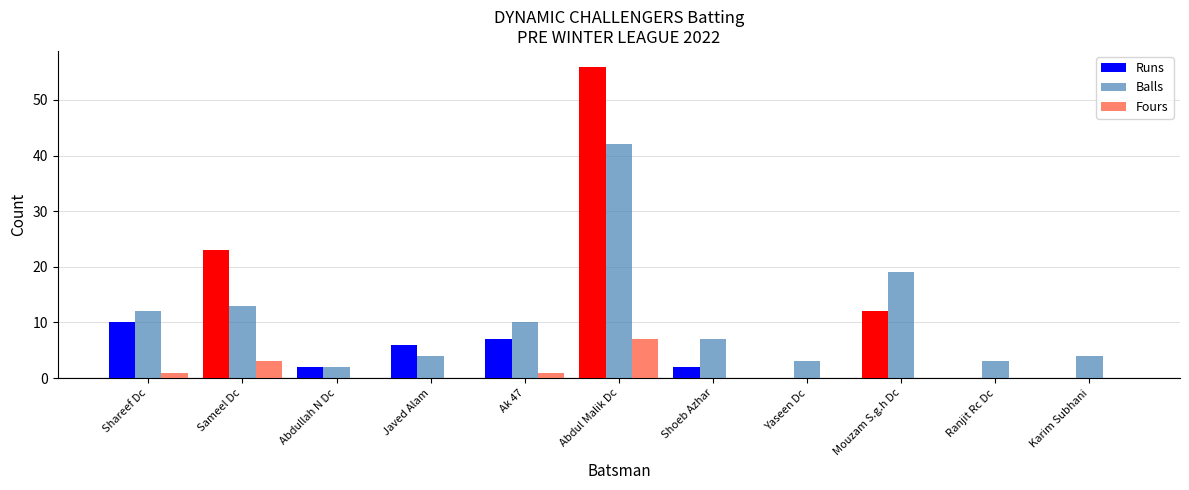

What is the sum of all Fours values?

12